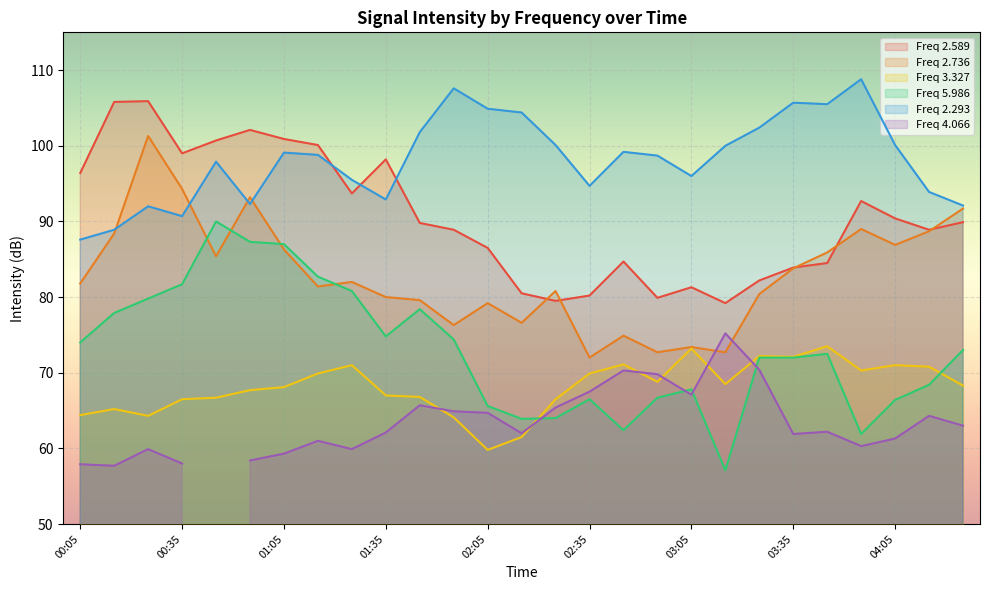

How many categories are shown in the chart?

27